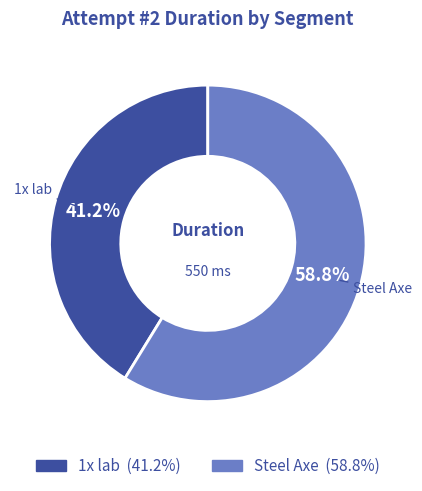

How many segments does this pie chart have?

2